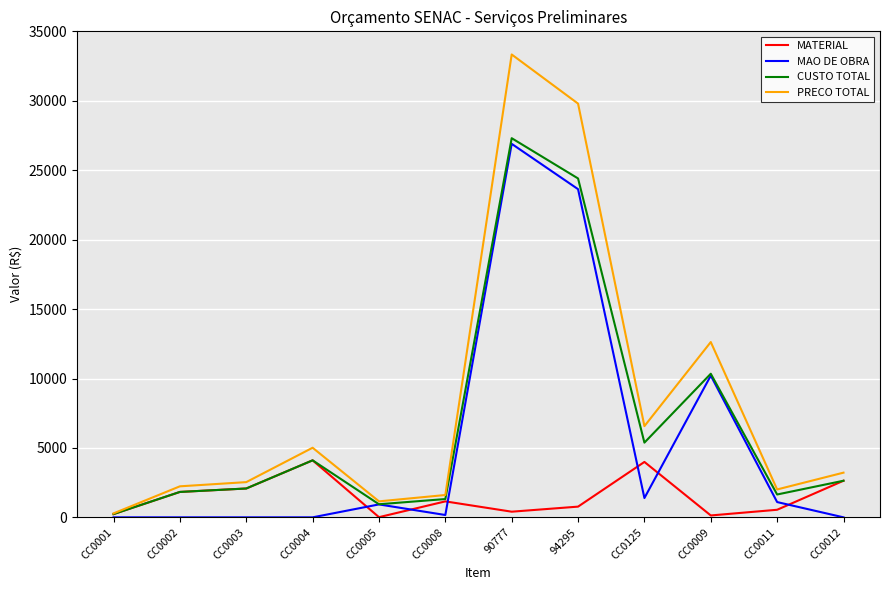

What is the spread (max minus min) of values at CC0001?

285.6